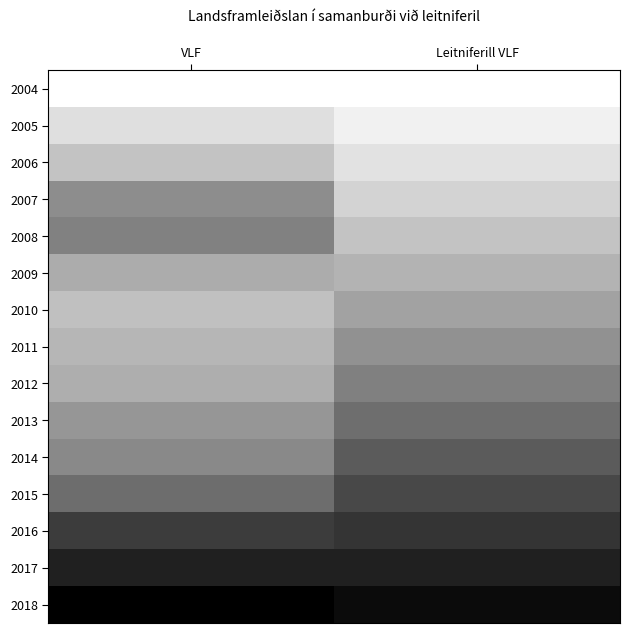

At which category does the chart reach its minimum across all series?

VLF